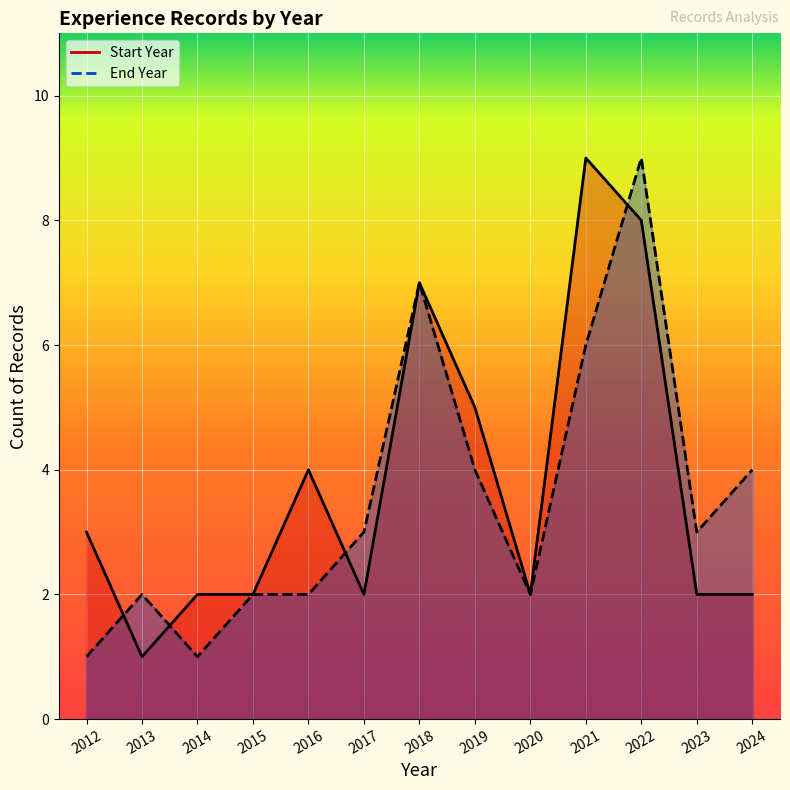

Reading left to right, what are all the values shown in this chart?

Start Year Line: 3	1	2	2	4	2	7	5	2	9	8	2	2
End Year Line: 1	2	1	2	2	3	7	4	2	6	9	3	4